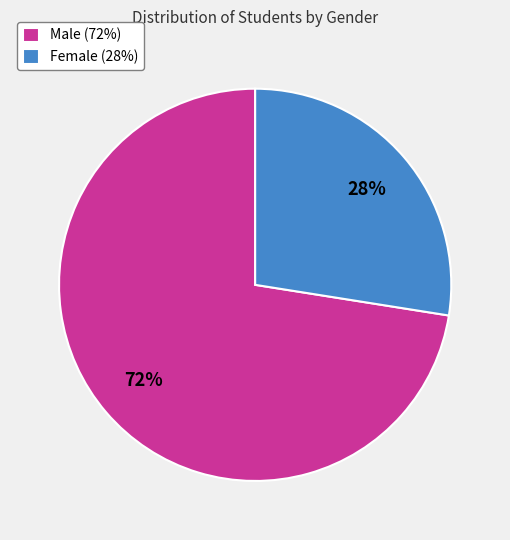

What percentage is the Male (72%) slice, to the nearest percent?

72%